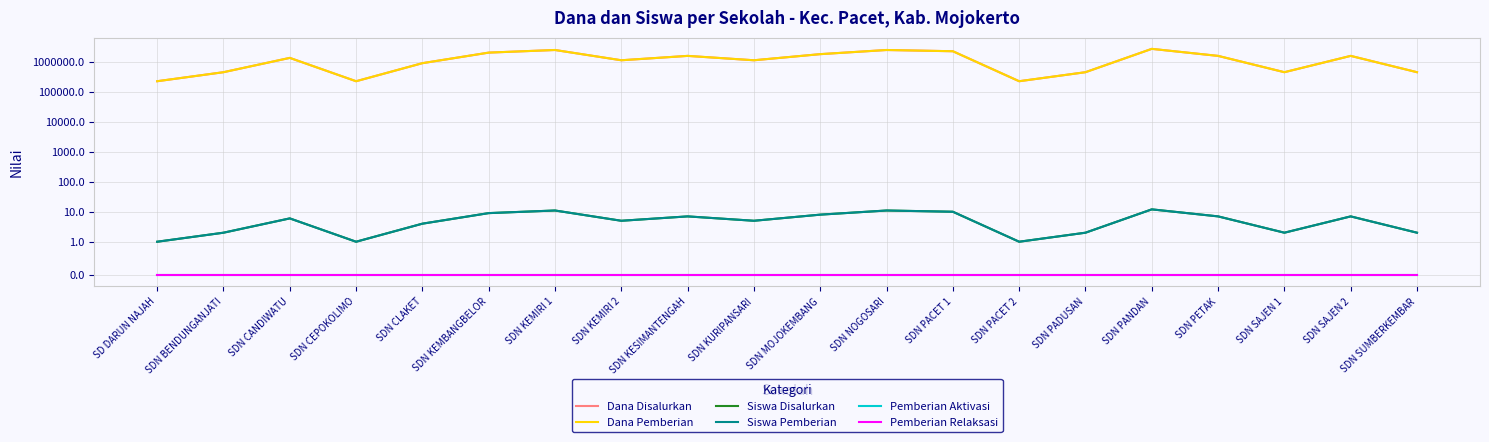

True or false: Pemberian Aktivasi and Dana Pemberian cross at least once.

False